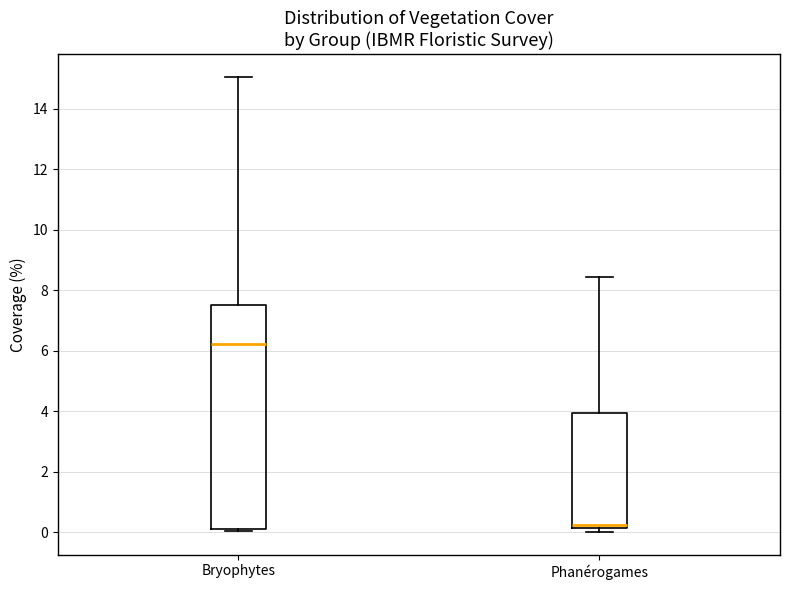

Reading left to right, transcribe this box plot: for each box, give where its median line is, the range the box spans, and where its two whiskers end, as read against the y-axis. The values are not printed on the chart, so give them approximately, as read against the axis.

Bryophytes: median 6.2, box 0.2 to 7.6, whiskers 0.0 to 15.0
Phanérogames: median 0.2 (just above the box's lower edge), box 0.2 to 4.0, whiskers 0.0 to 8.4